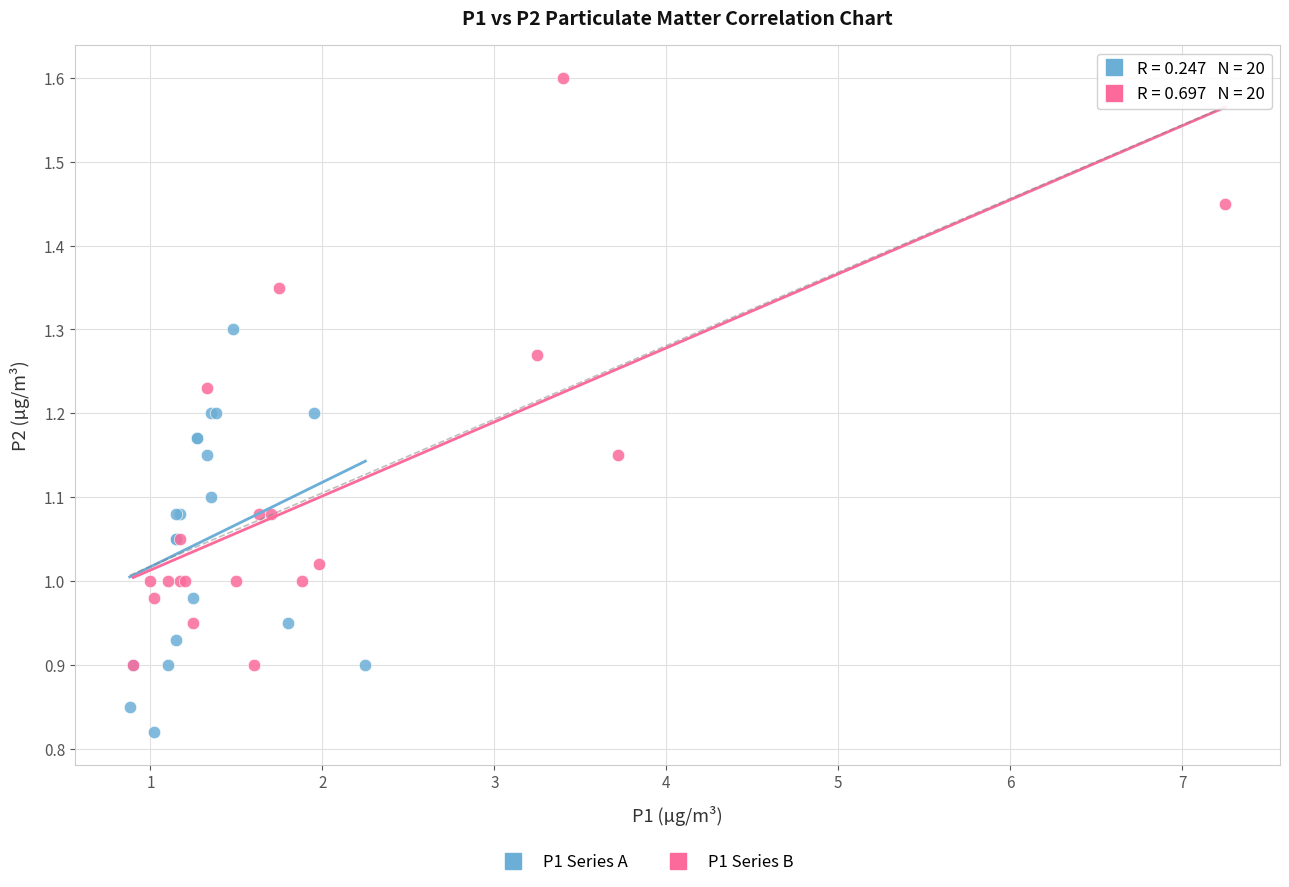

Which series has the widest spread of Y values?

P1 Series B